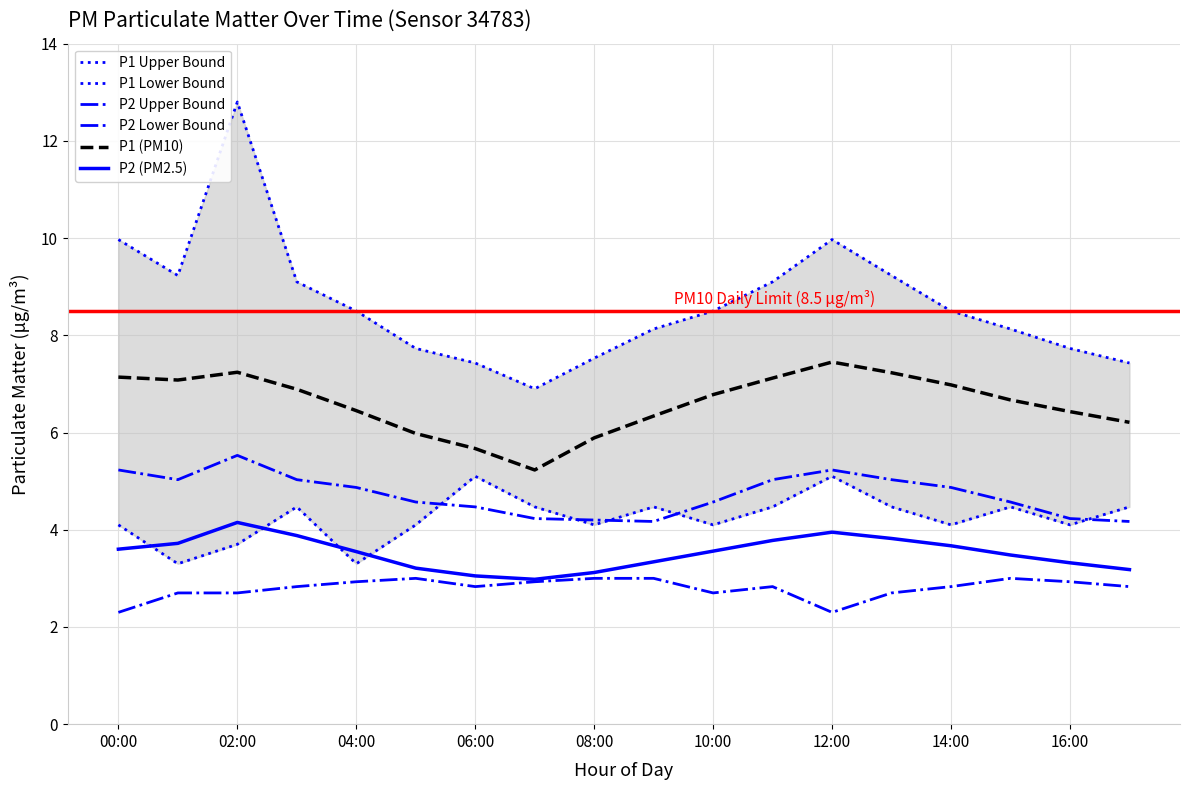

True or false: P2 Upper Bound and P2 Lower Bound cross at least once.

False